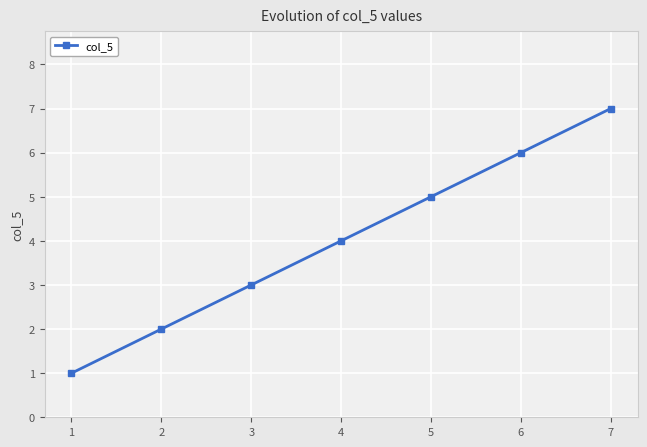

What is the change in value from 1 to 3?

+2